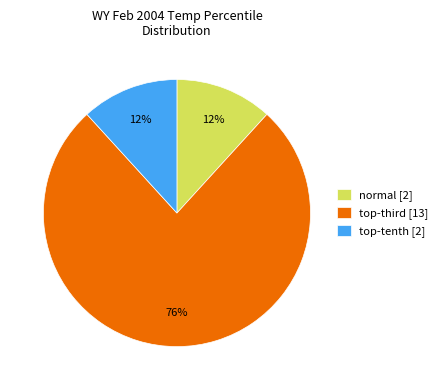

Is it true that normal [2] is 1% of the pie?

False